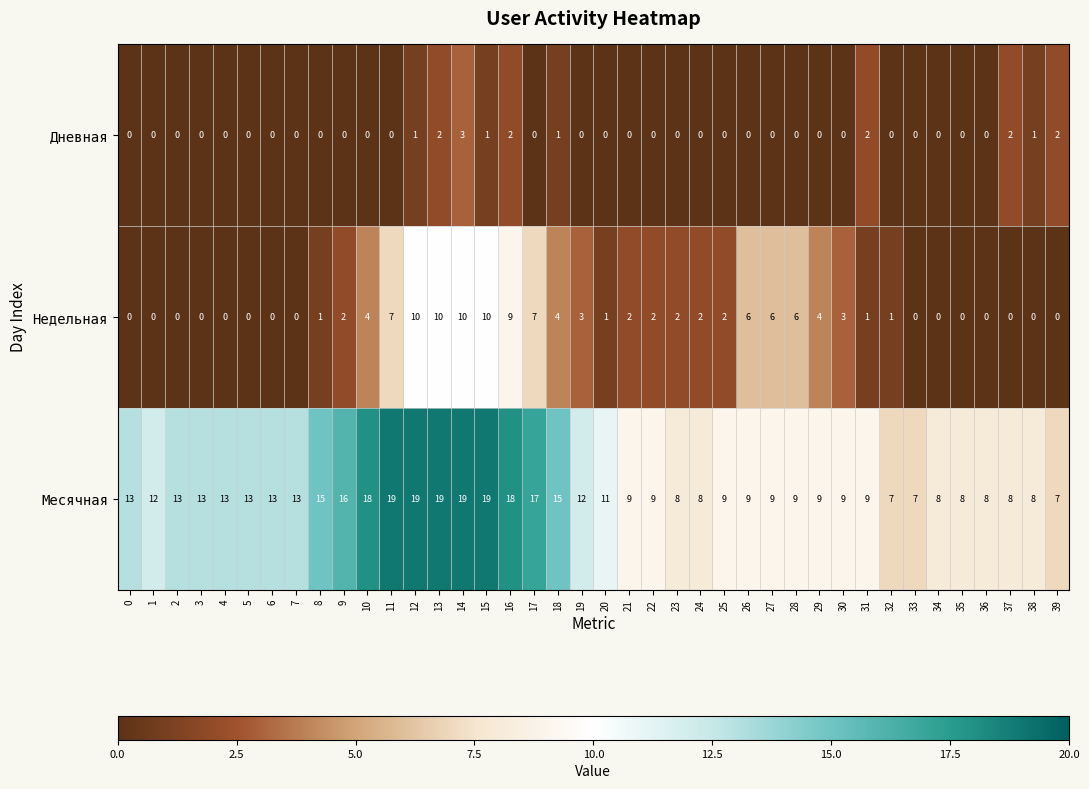

What is the maximum value for Месячная?

19